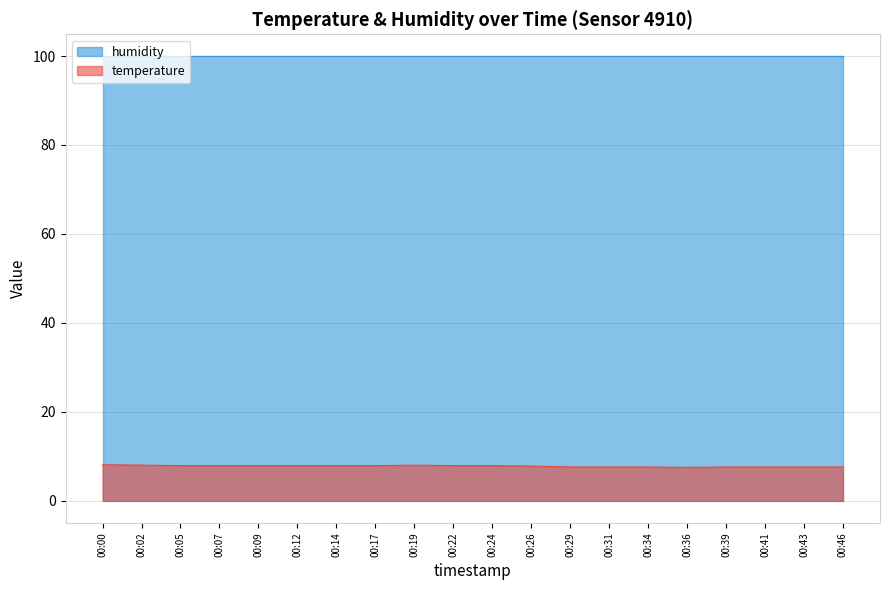

What is the difference between the maximum and minimum values?

0.6